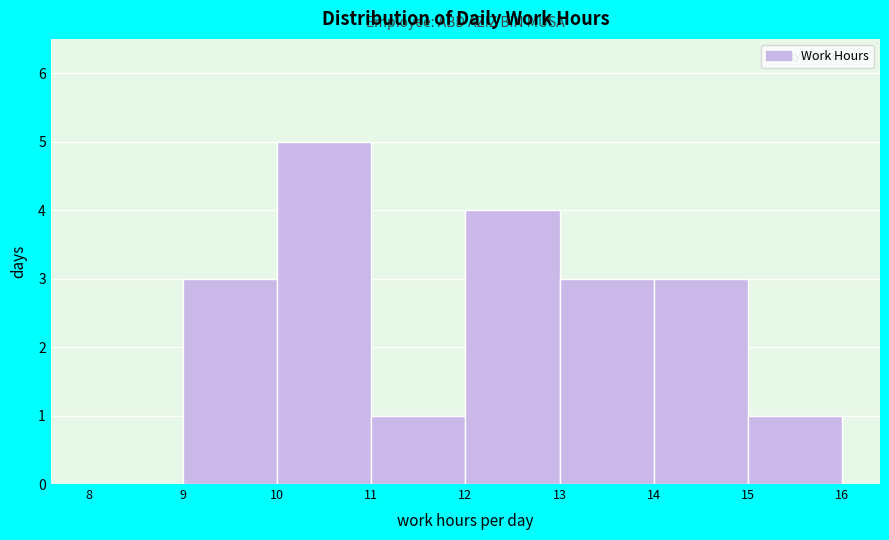

Reading left to right, transcribe this chart: for each bar, give the range it covers on the x-axis and its height. The values are not printed on the chart, so give them approximately, as read against the axis.

8 to 9: 0
9 to 10: 3
10 to 11: 5
11 to 12: 1
12 to 13: 4
13 to 14: 3
14 to 15: 3
15 to 16: 1